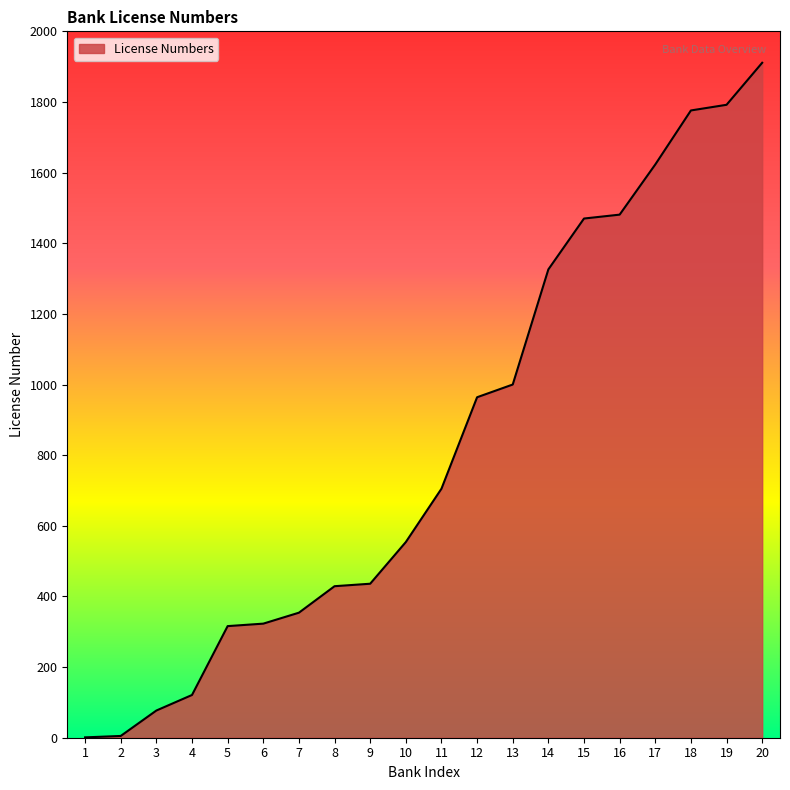

What is the greatest value displayed?

1911